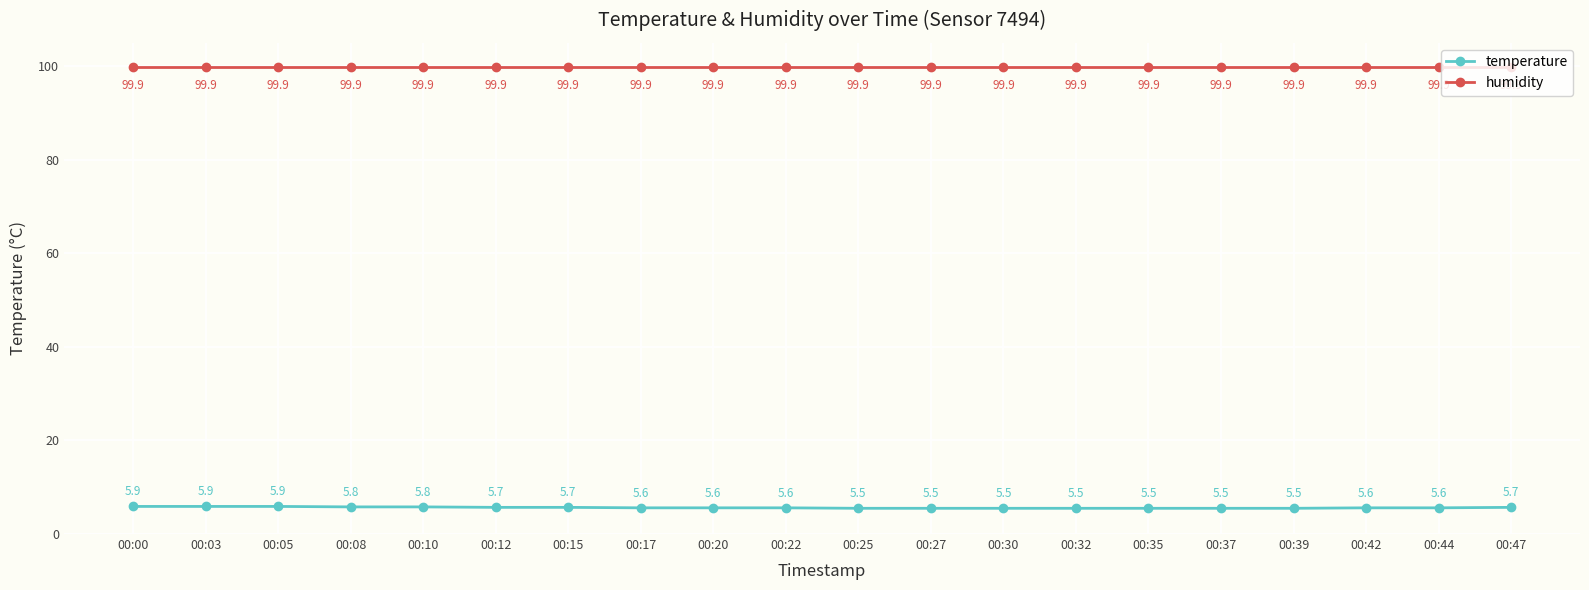

What is the highest value of the temperature series?

5.9